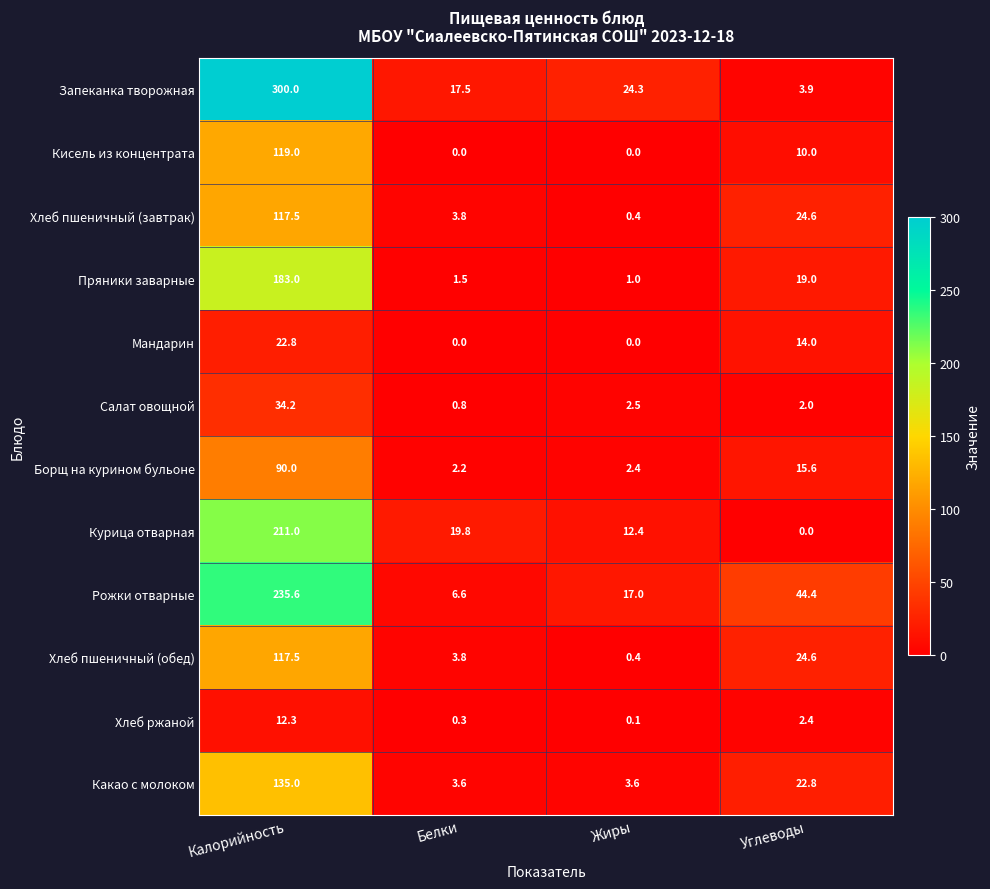

Which series has the largest total across all categories?

Запеканка творожная